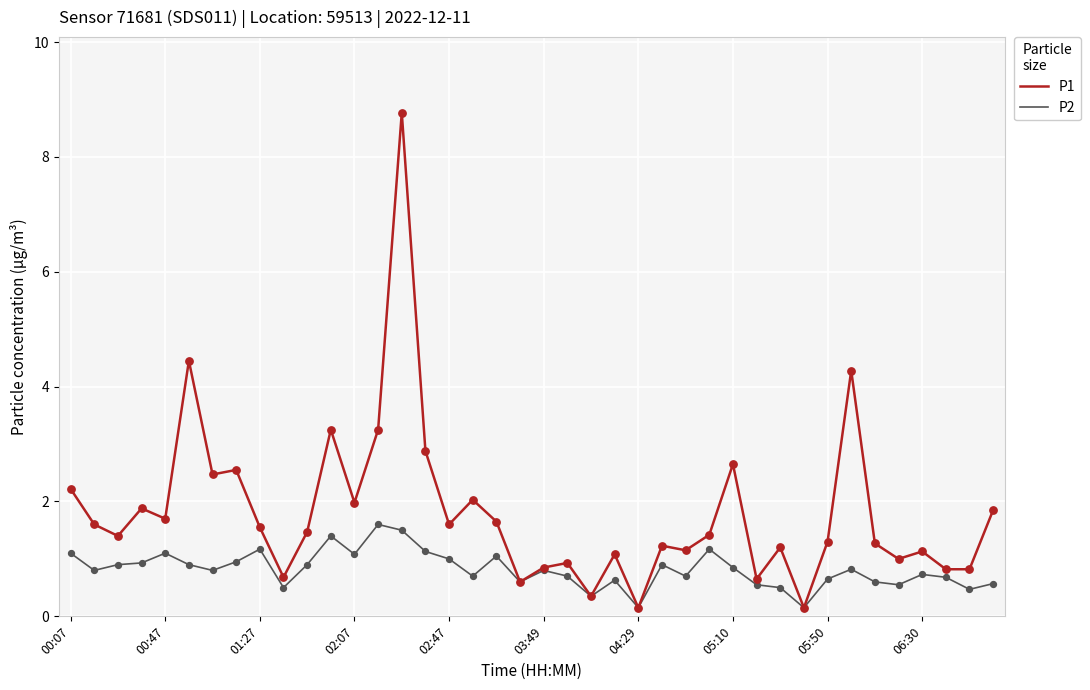

Which series has the largest total across all categories?

P1